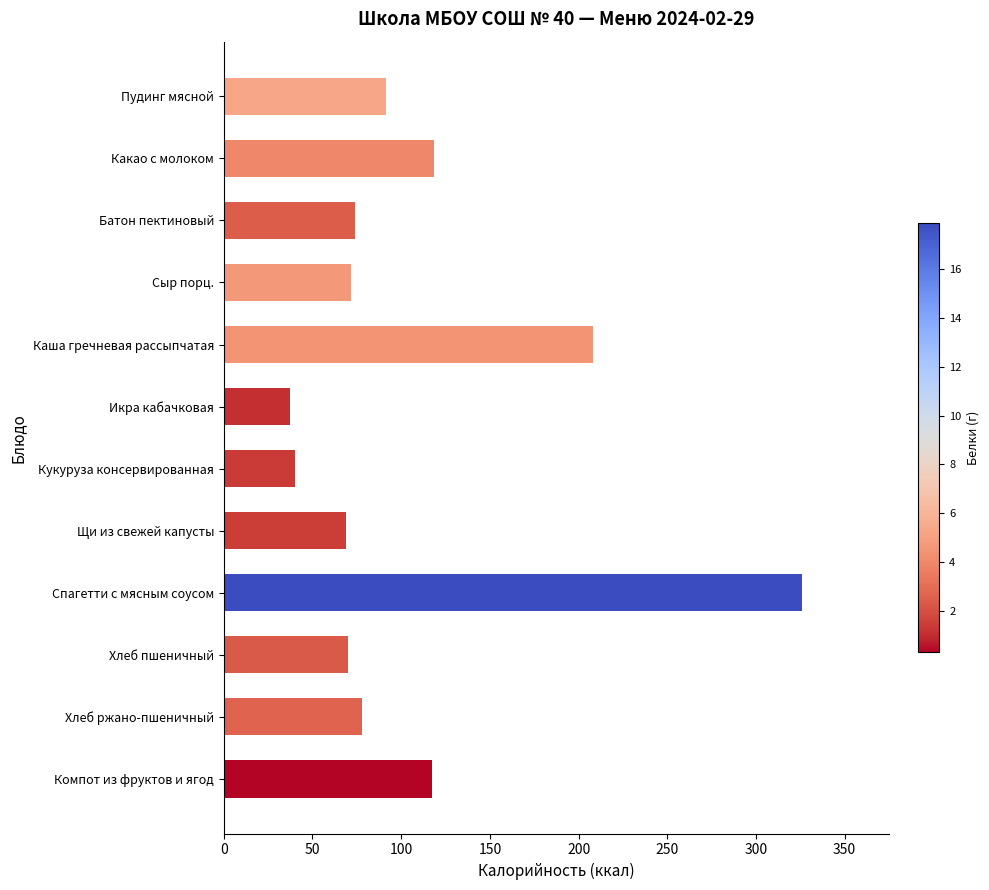

Count the number of data series in this chart.

1